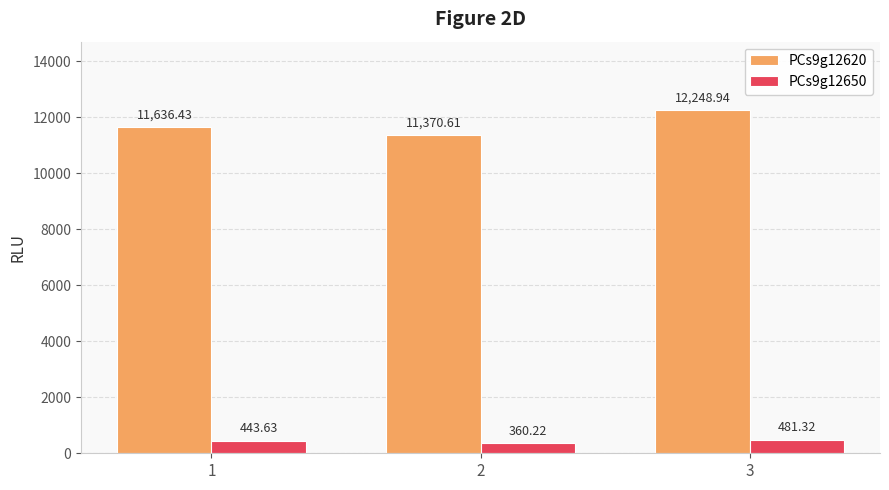

What are all the series names shown in the legend?

PCs9g12620, PCs9g12650